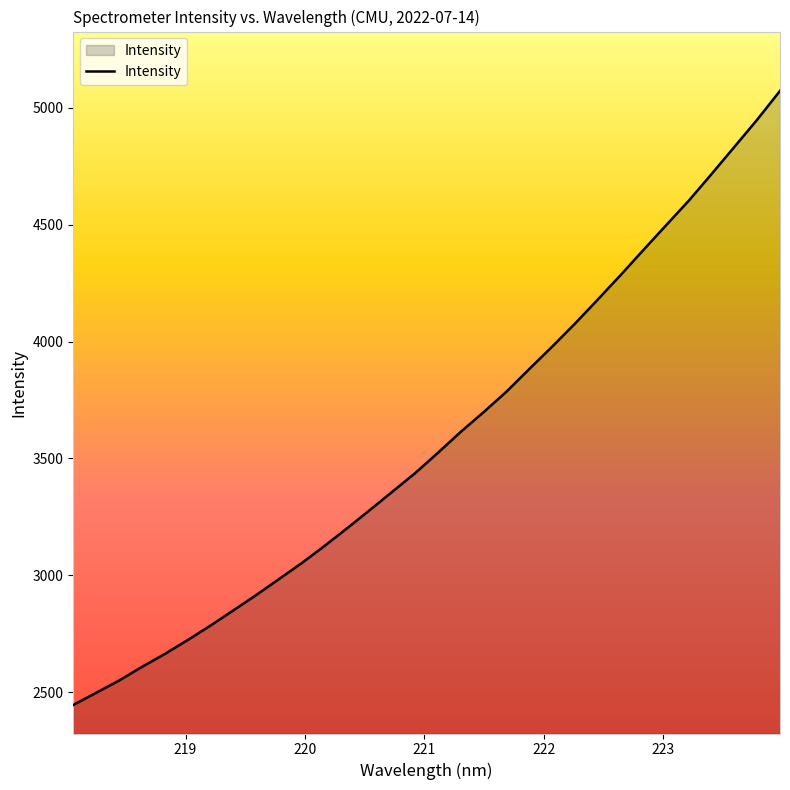

What is the difference between the maximum and minimum values?

2627.3